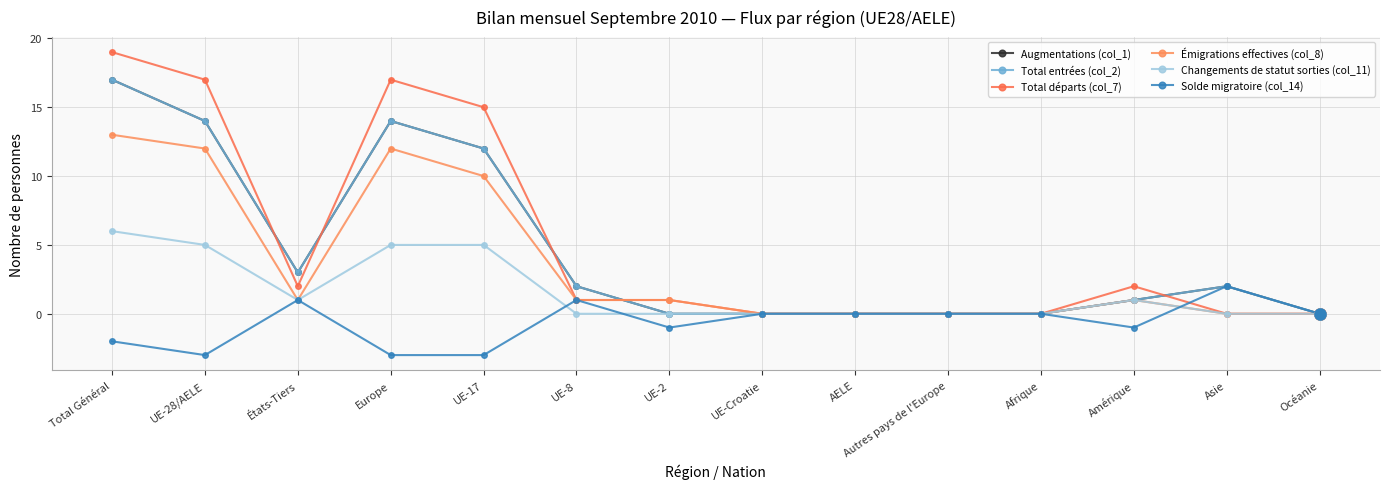

What position from the right is UE-Croatie?

7